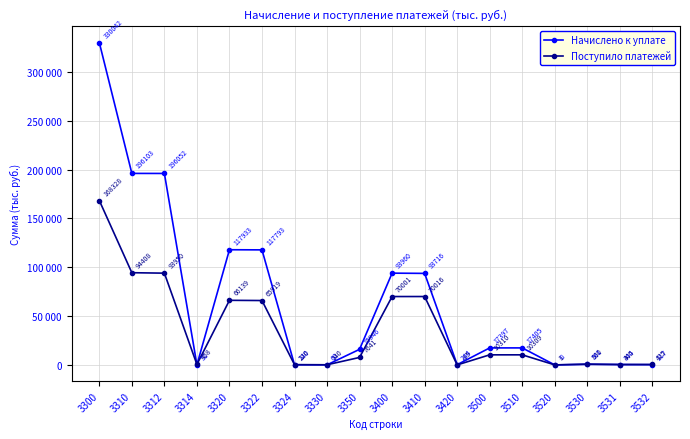

True or false: Начислено к уплате and Поступило платежей cross at least once.

True